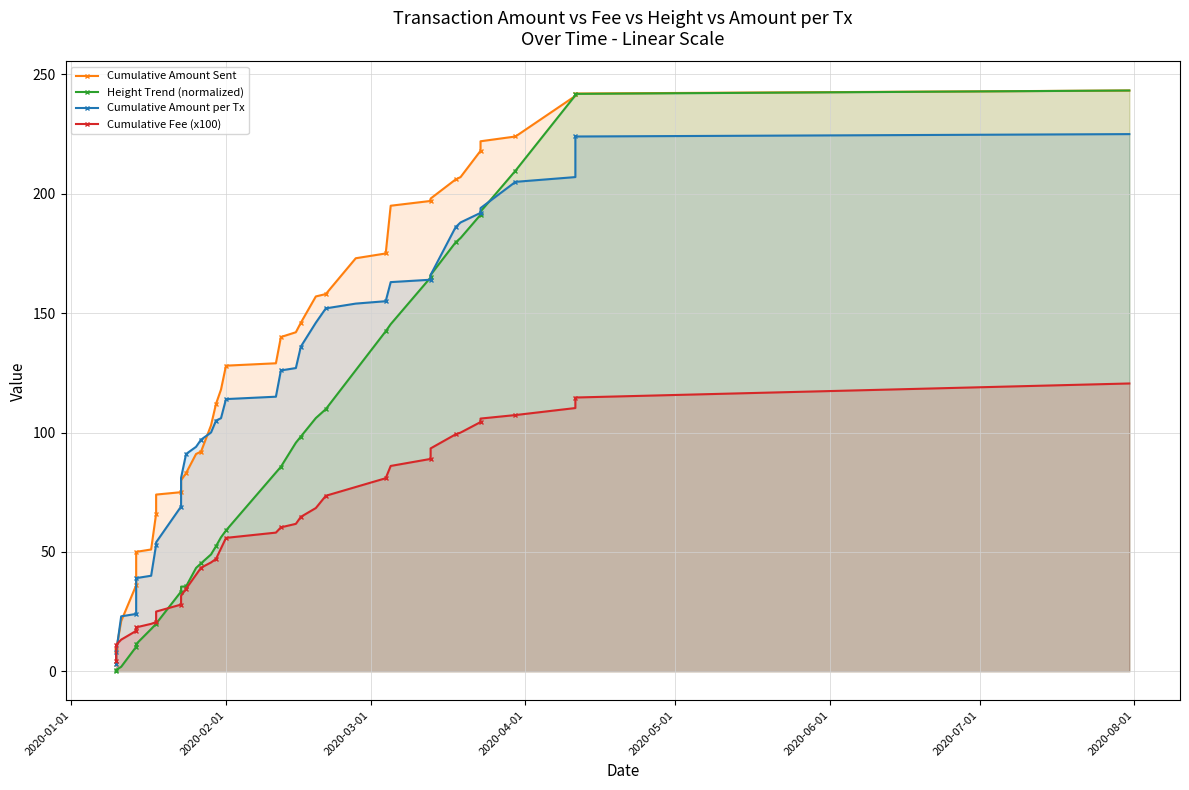

True or false: Cumulative Amount per Tx has a value of 12.5 at 2020-03-01.

False